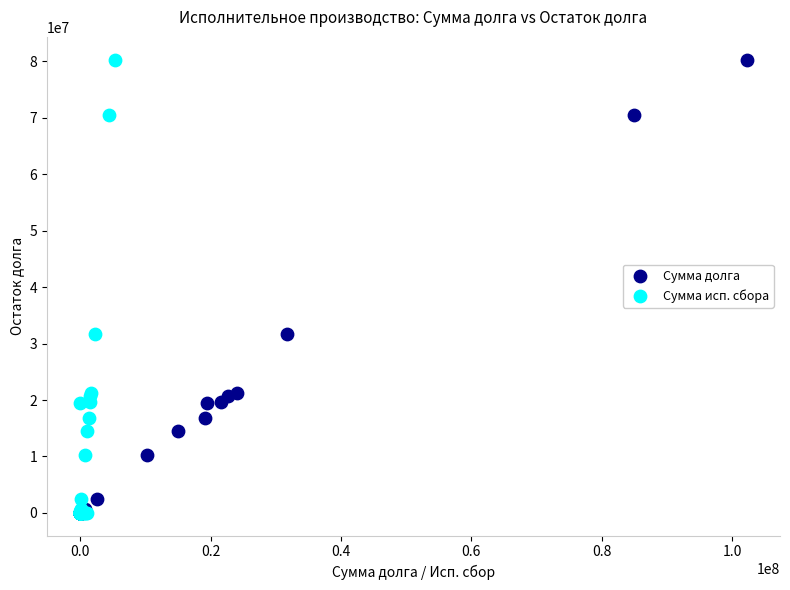

What are all the series names shown in the legend?

Сумма долга, Сумма исп. сбора